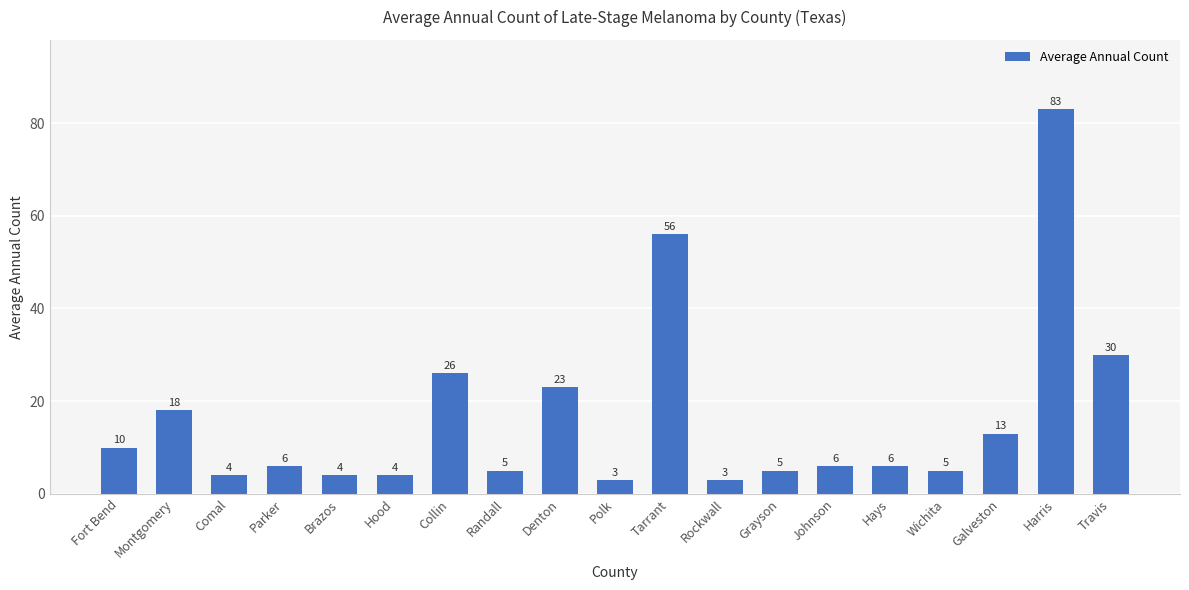

True or false: the data shows 18 at Montgomery.

True